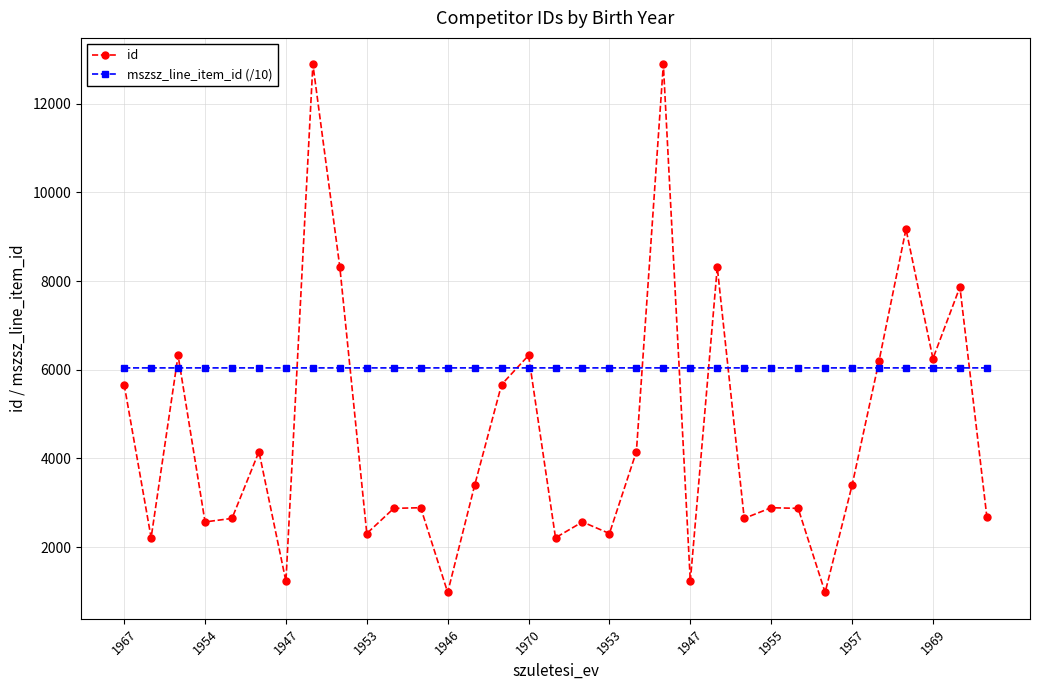

How many lines are shown in the chart?

2